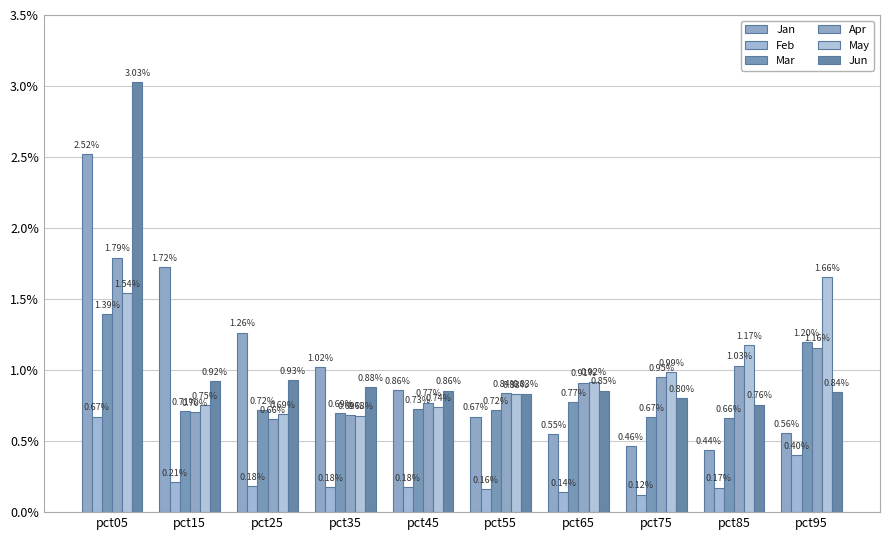

The May series shows 2.4 at pct95. True or false?

False